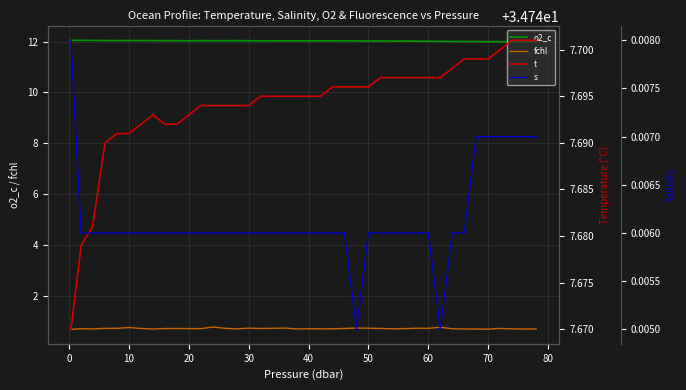

True or false: fchl and o2_c intersect in this chart.

False